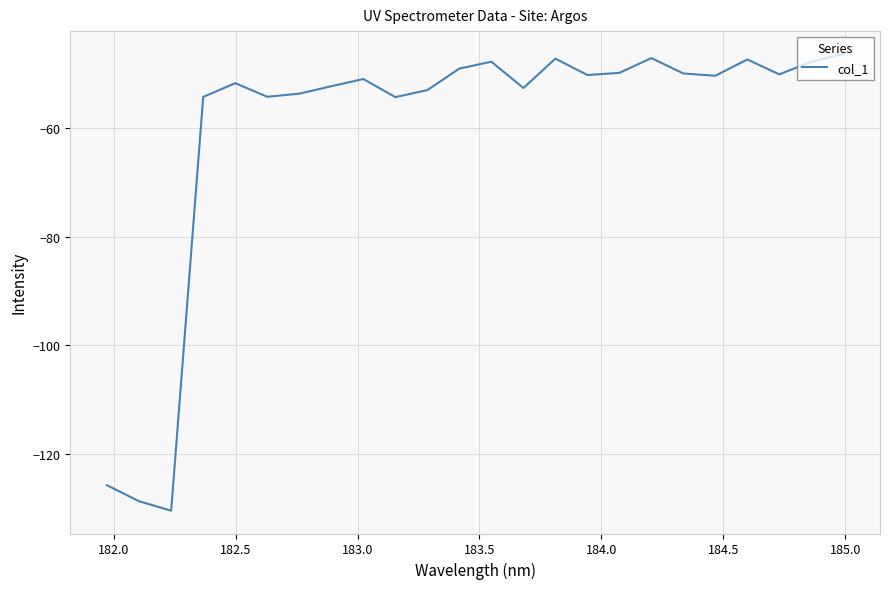

What is the smallest value displayed?

-130.5